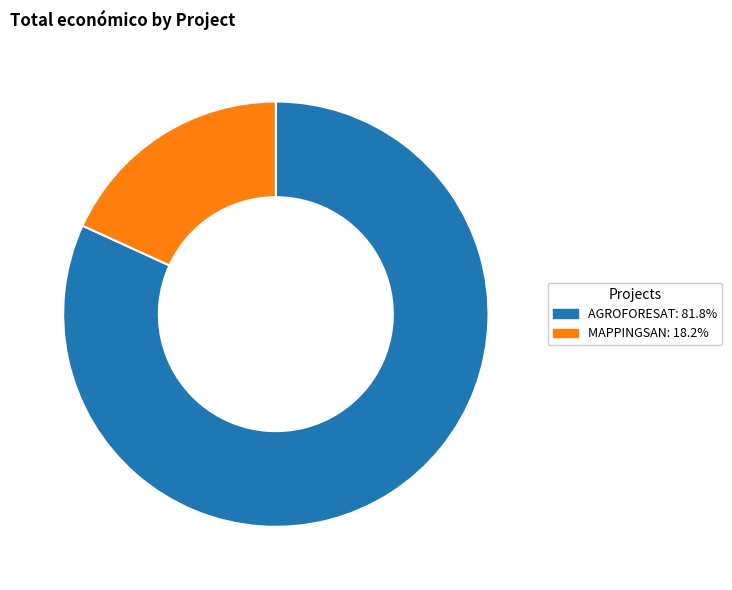

Is there a majority slice in this chart?

Yes